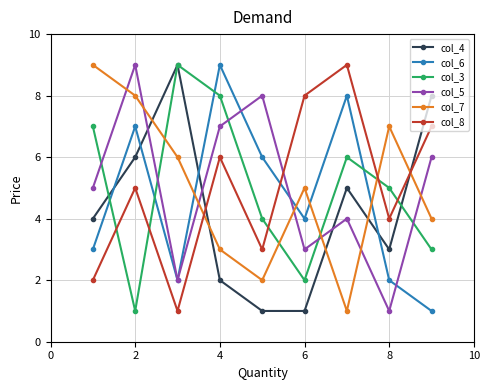

True or false: col_5 and col_3 intersect in this chart.

True